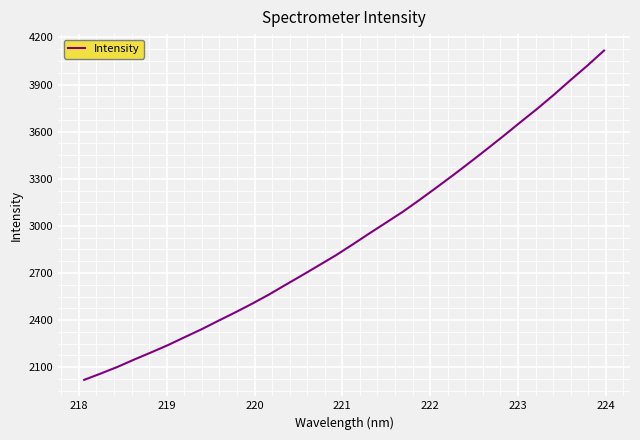

What is the minimum value shown in the chart?

2019.8